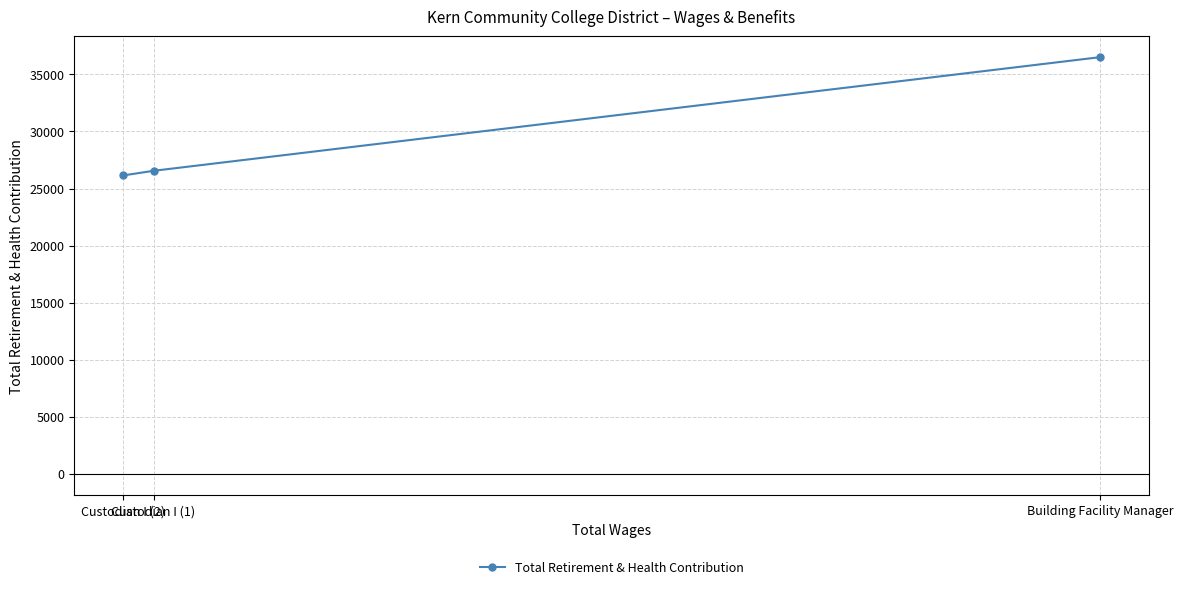

What is the difference between the maximum and minimum values?

10361